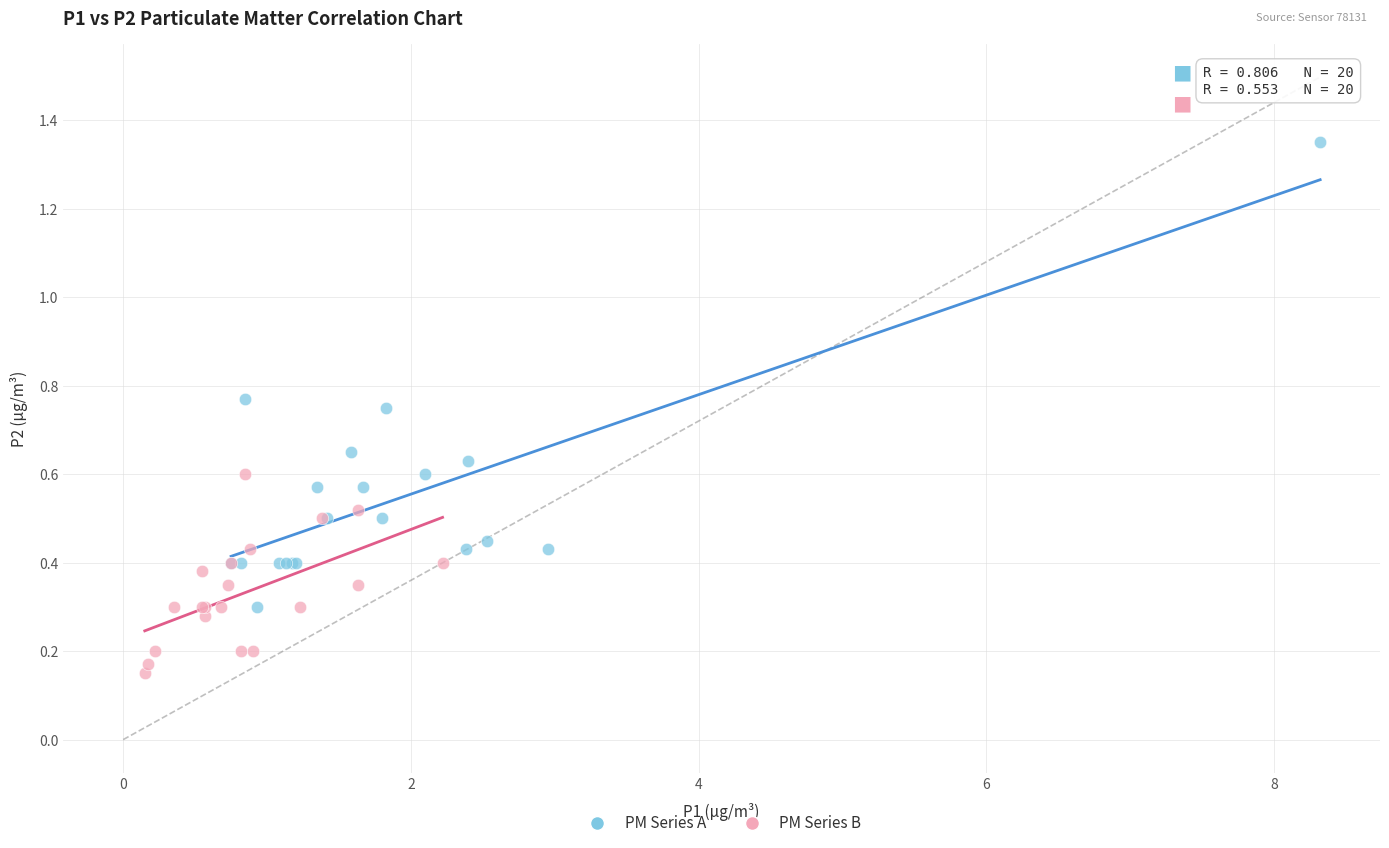

Which series has the widest spread of Y values?

PM Series A